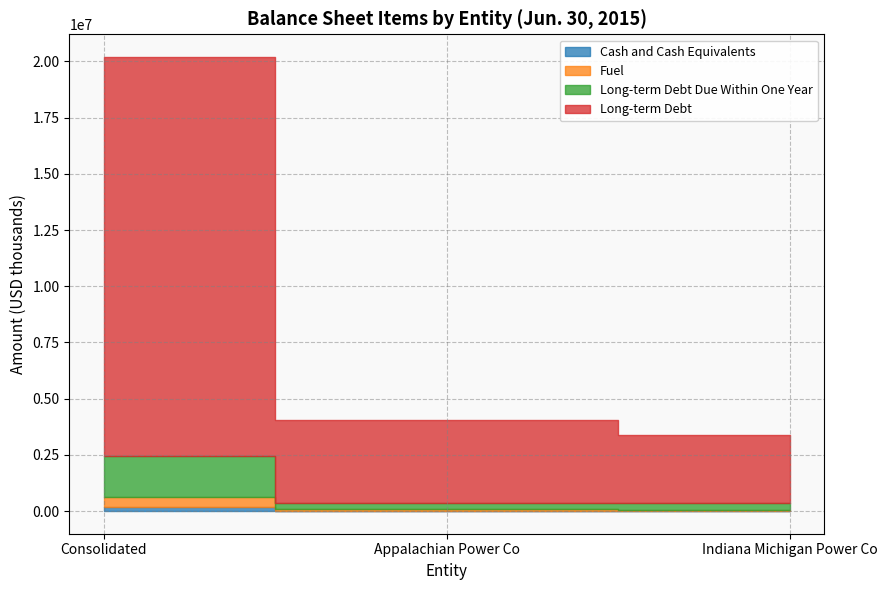

What is the approximate value of Long-term Debt at Appalachian Power Co?

3714237